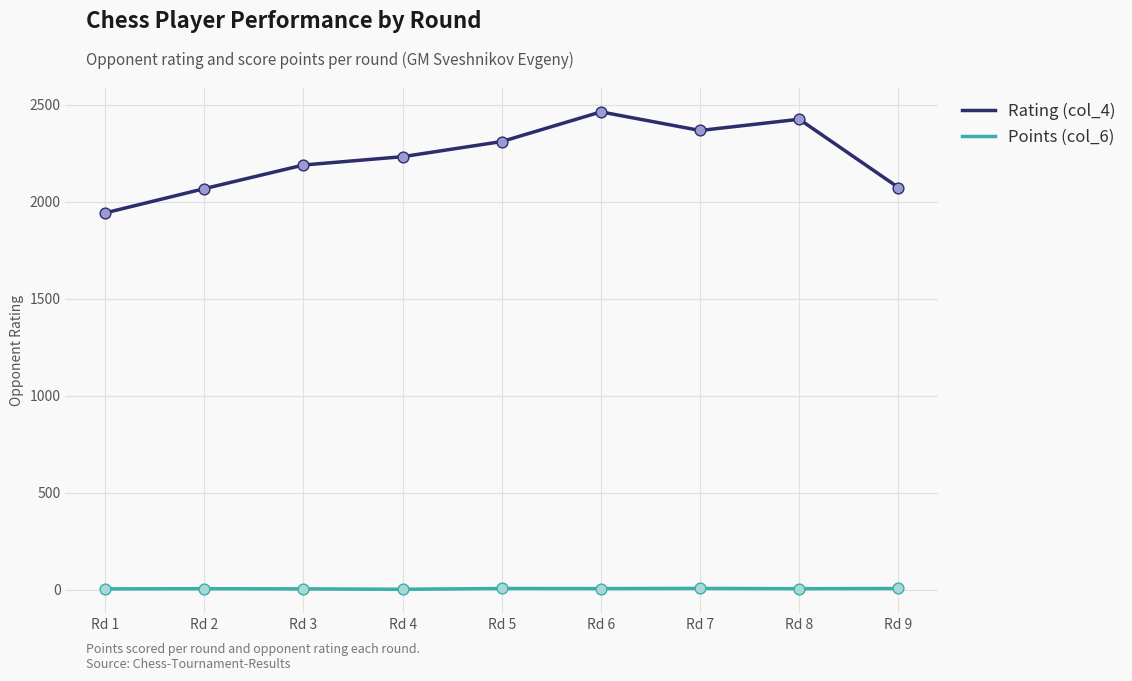

True or false: Rating (col_4) and Points (col_6) intersect in this chart.

False